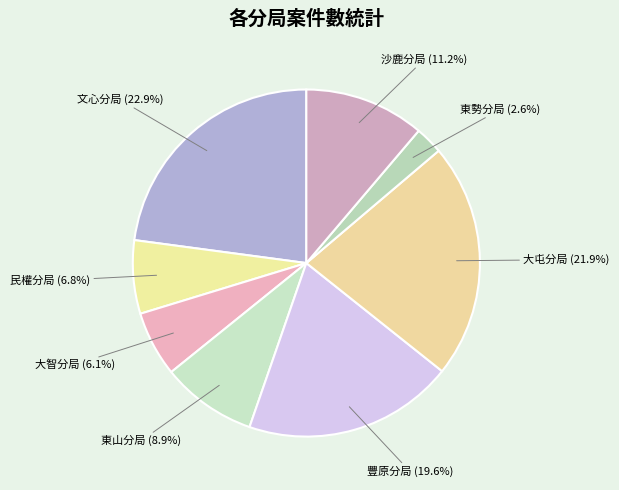

Which slice is the smallest?

東勢分局